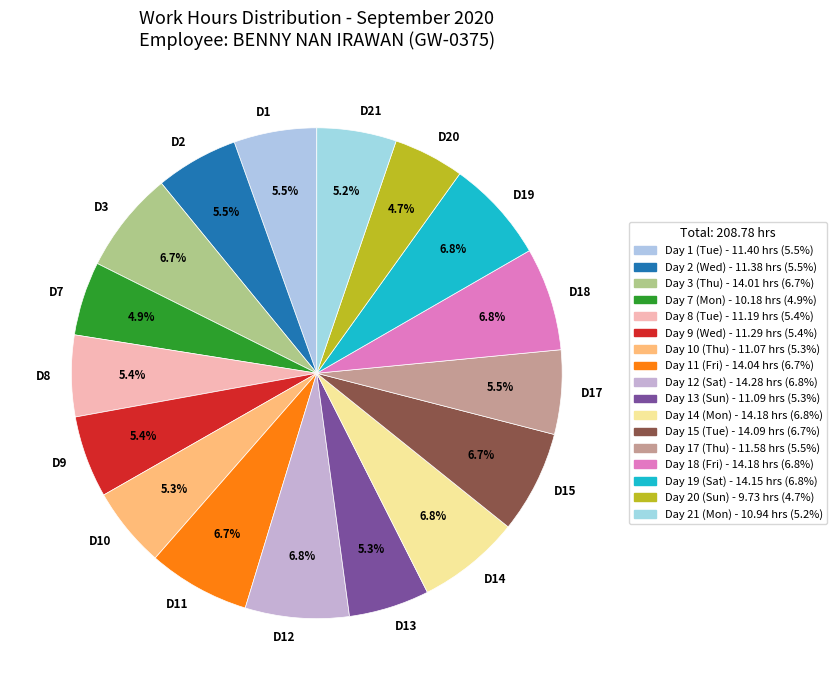

Rank the categories by value from lowest to highest.

Day 20 (Sun), Day 7 (Mon), Day 21 (Mon), Day 10 (Thu), Day 13 (Sun), Day 8 (Tue), Day 9 (Wed), Day 2 (Wed), Day 1 (Tue), Day 17 (Thu), Day 3 (Thu), Day 11 (Fri), Day 15 (Tue), Day 19 (Sat), Day 14 (Mon), Day 18 (Fri), Day 12 (Sat)